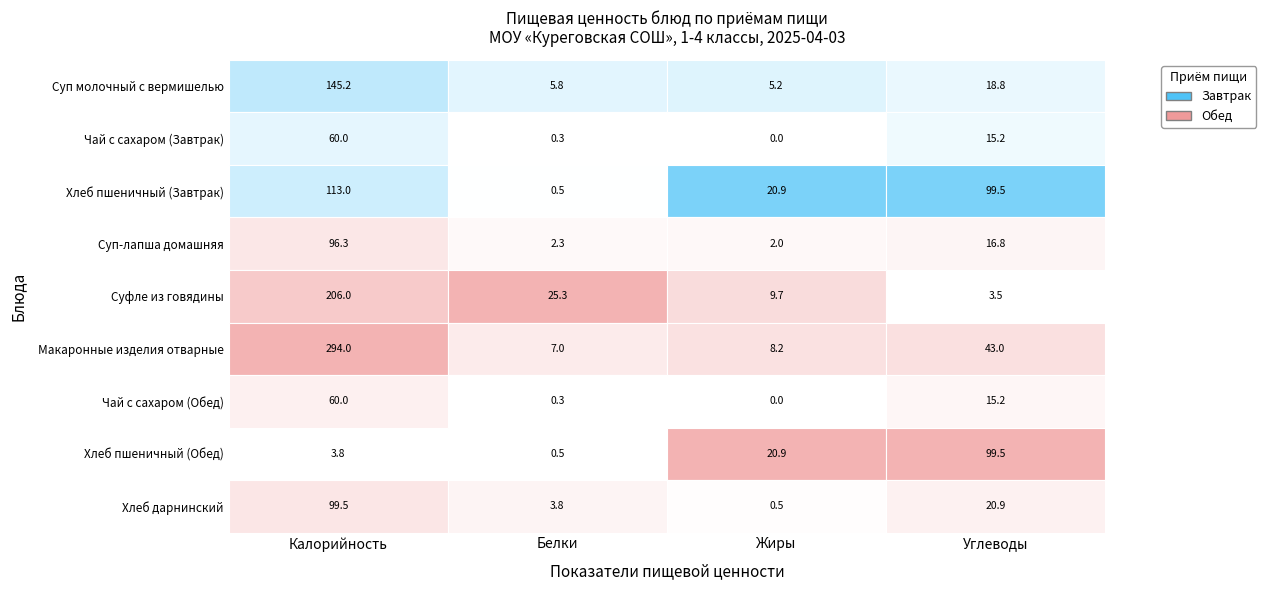

Is the value of Чай с сахаром (Завтрак) at 1 greater than the value of Чай с сахаром (Обед) at 2?

Yes